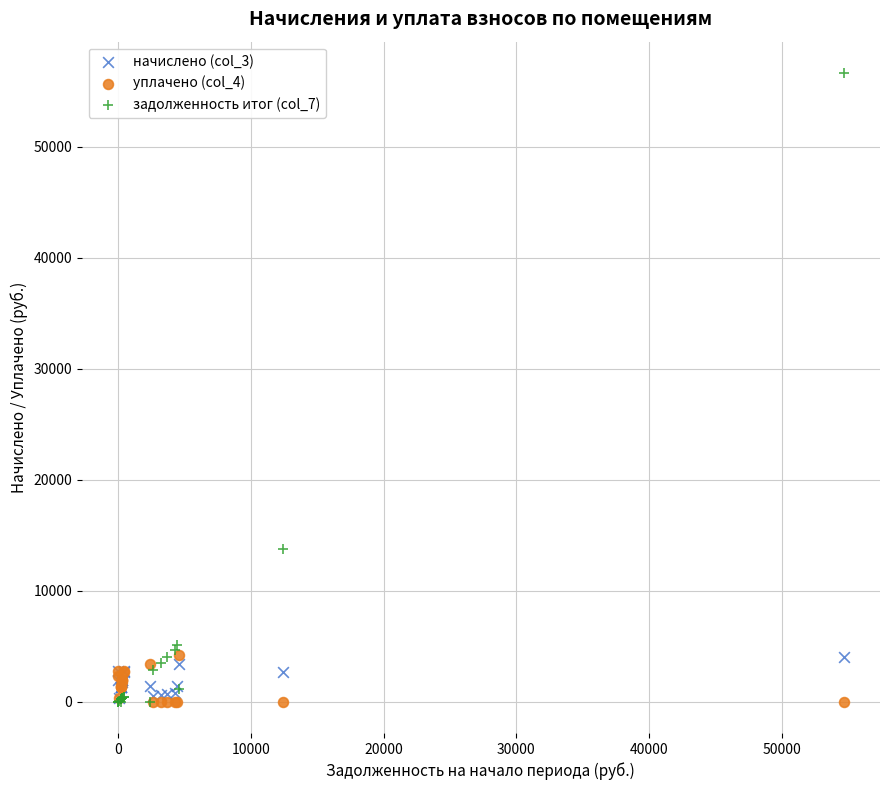

Across all series, what Y value is closest to 28323?

13781.1